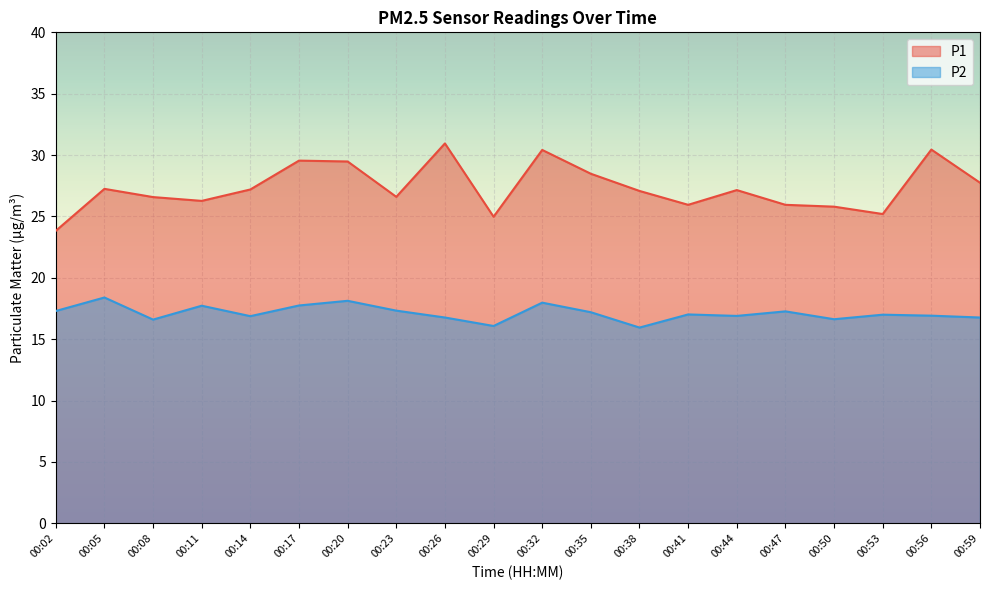

List the series in order of their overall mean, lowest first.

P2, P1